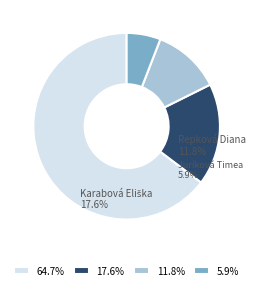

Is there a majority slice in this chart?

Yes